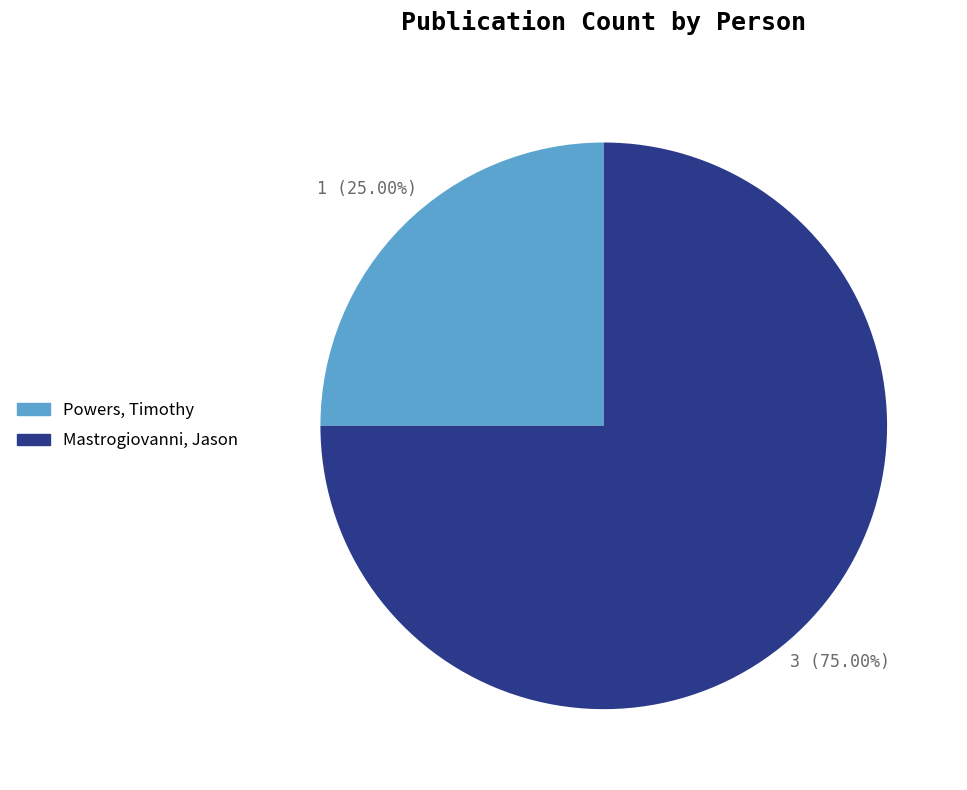

Is Mastrogiovanni, Jason the majority of the pie?

Yes